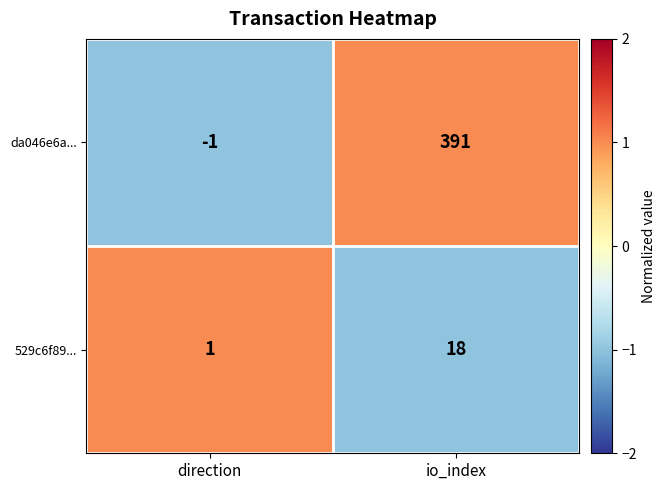

Is it true that da046e6a... equals -2 at direction?

False